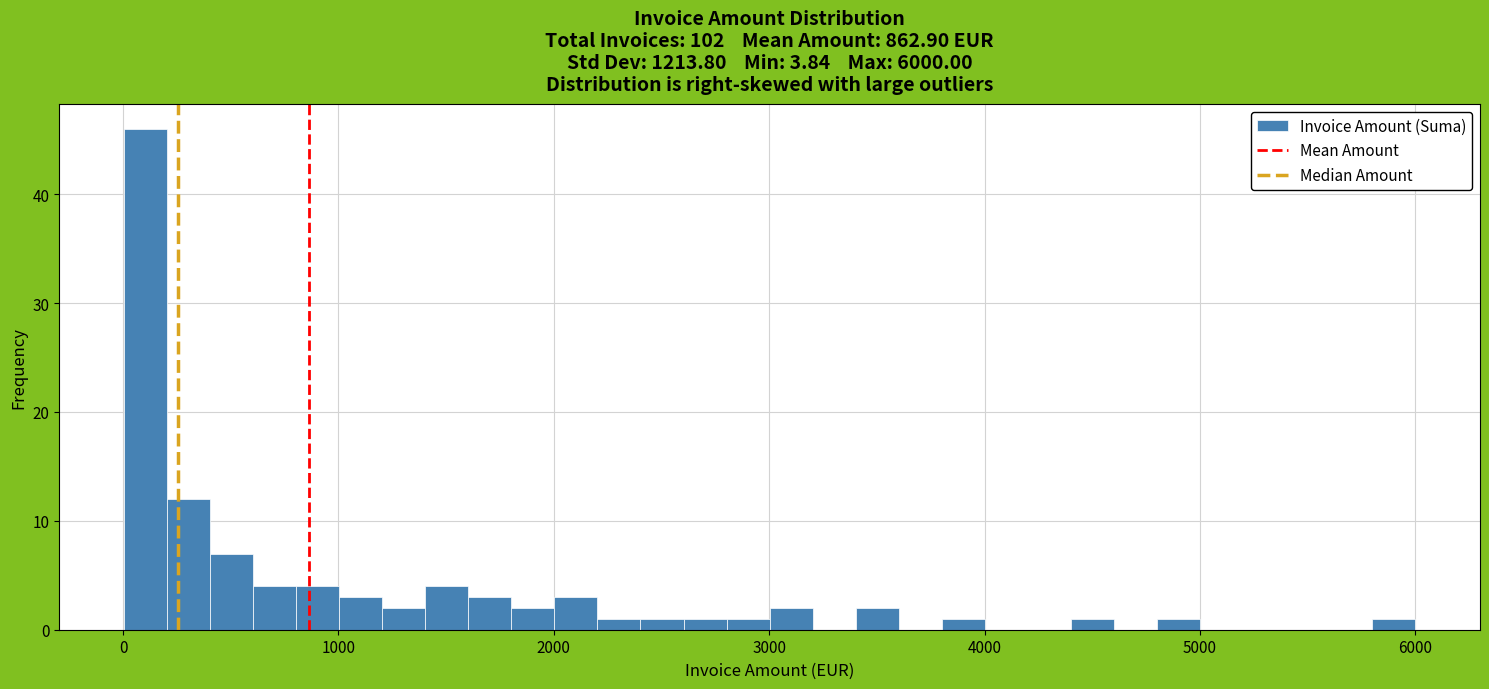

Read against the x-axis, roughly where is the centre of the tallest bar?

100